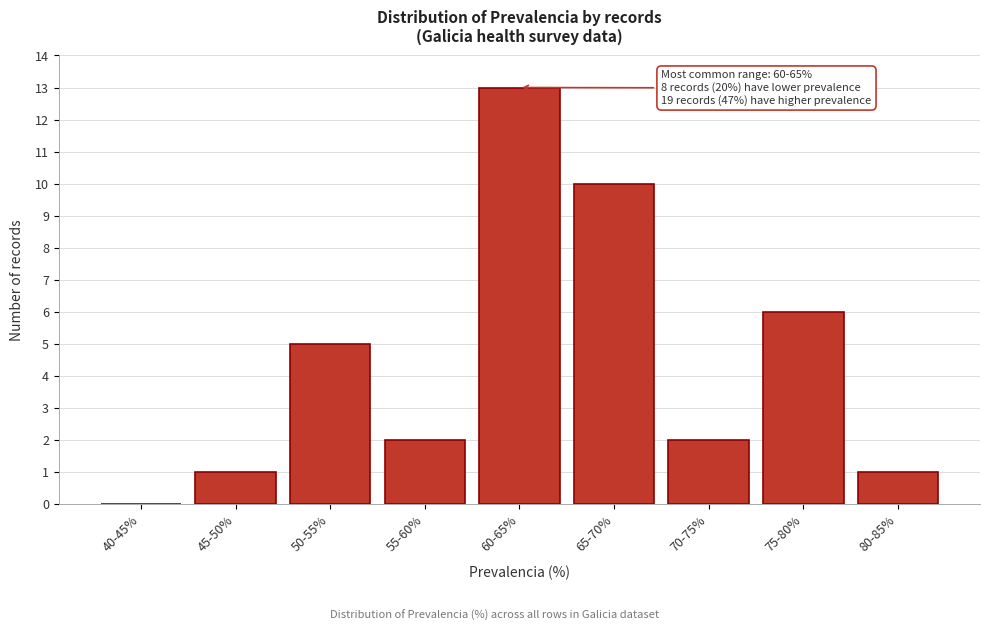

Reading left to right, transcribe all the data shown in this chart.

40-45%=0	45-50%=1	50-55%=5	55-60%=2	60-65%=13	65-70%=10	70-75%=2	75-80%=6	80-85%=1